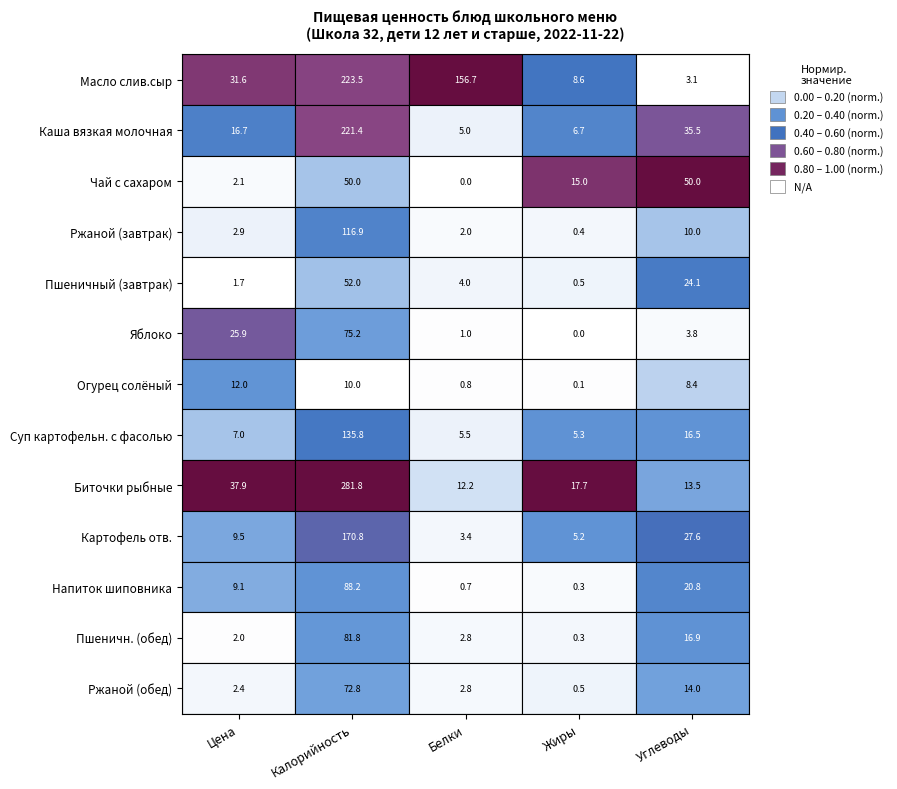

What is the greatest value displayed?

281.8